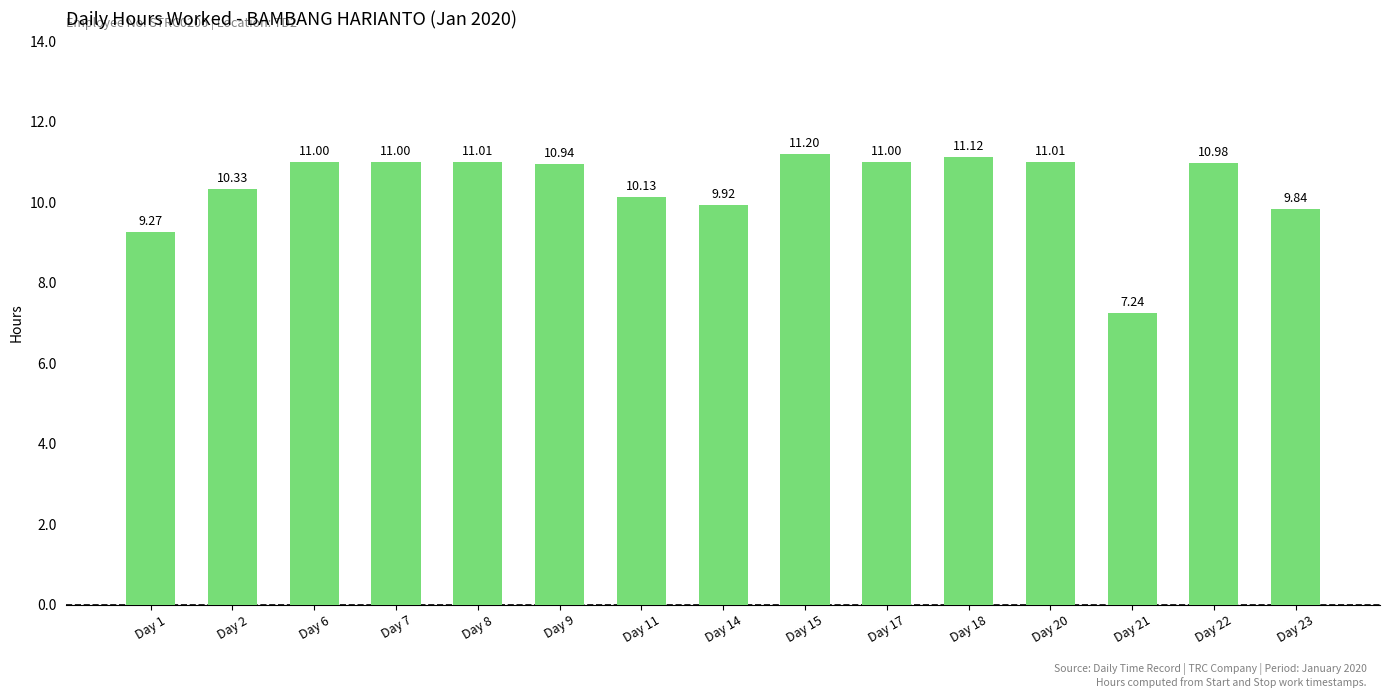

What is the difference between the maximum and minimum values?

4.0